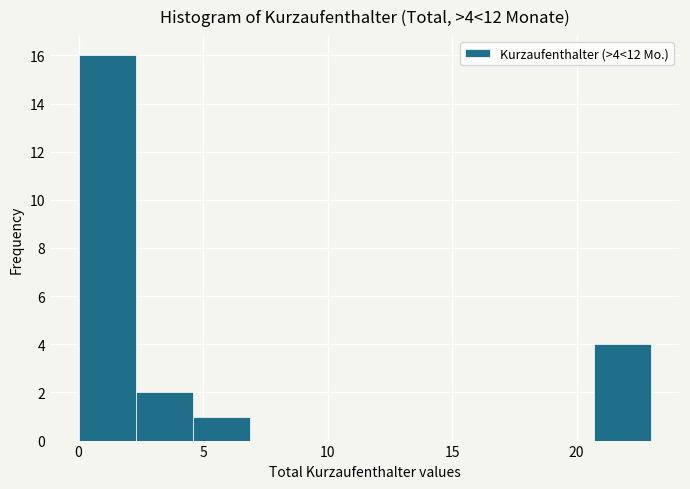

Which range on the x-axis has the tallest bar?

0.0 to 2.3